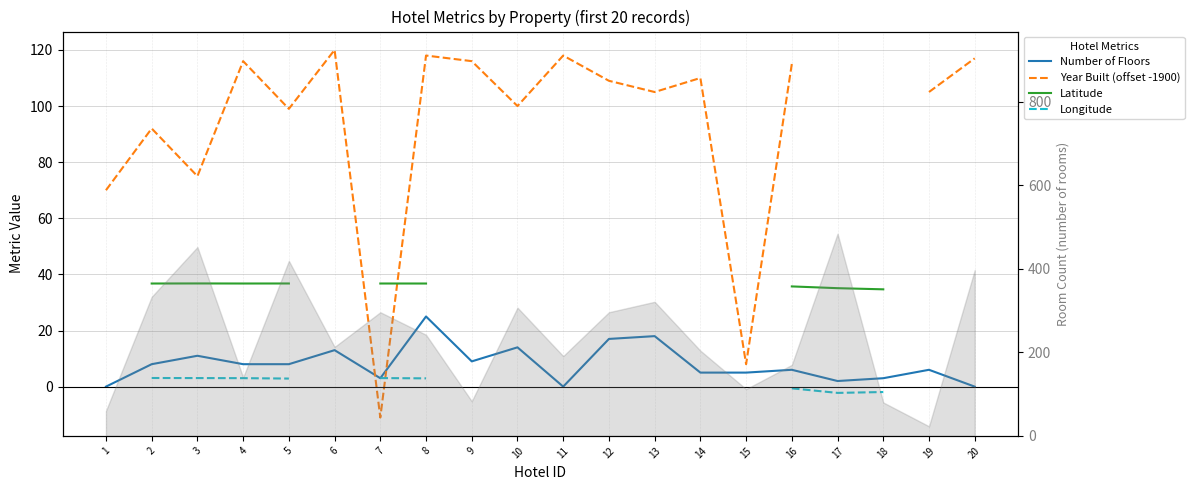

Which series has the largest range (max minus min)?

Year Built (offset -1900)